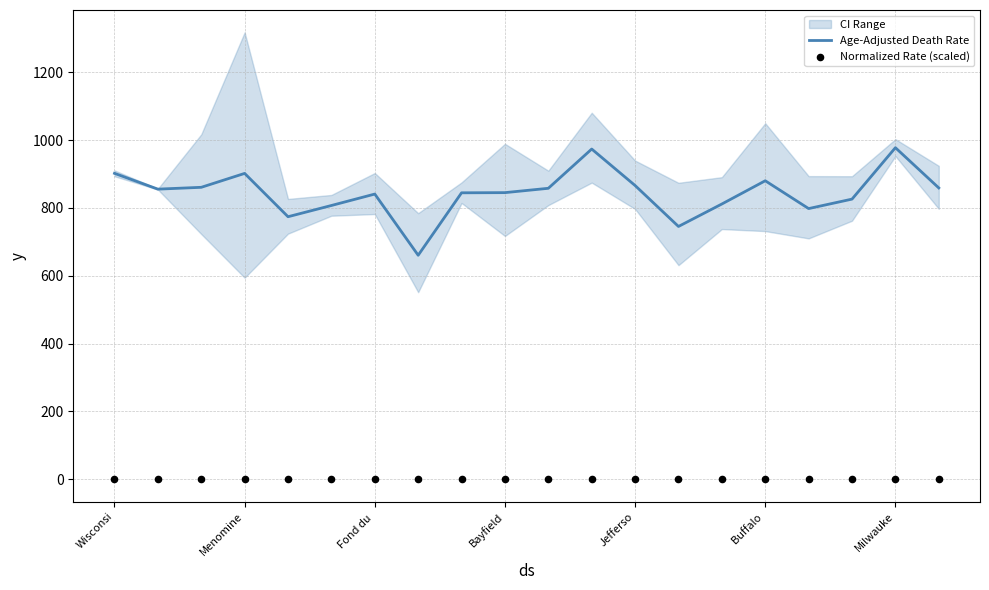

What is the total value across all series at 7?

660.5